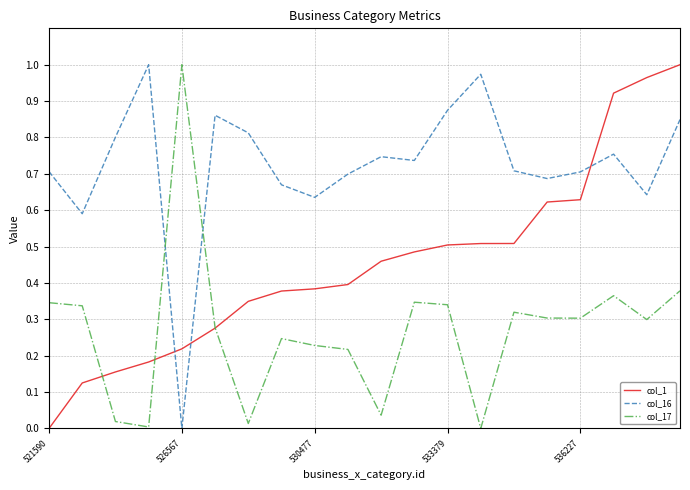

Which series has the largest total across all categories?

col_16